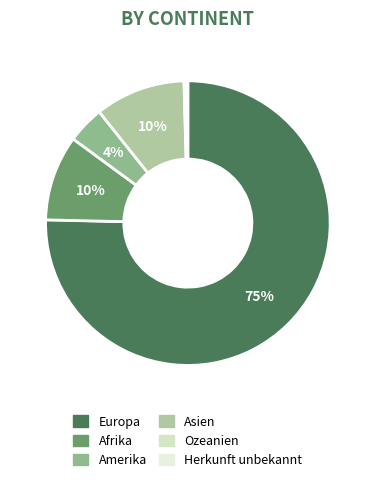

Combined, what portion of the pie is Europa and Ozeanien?

75.5%